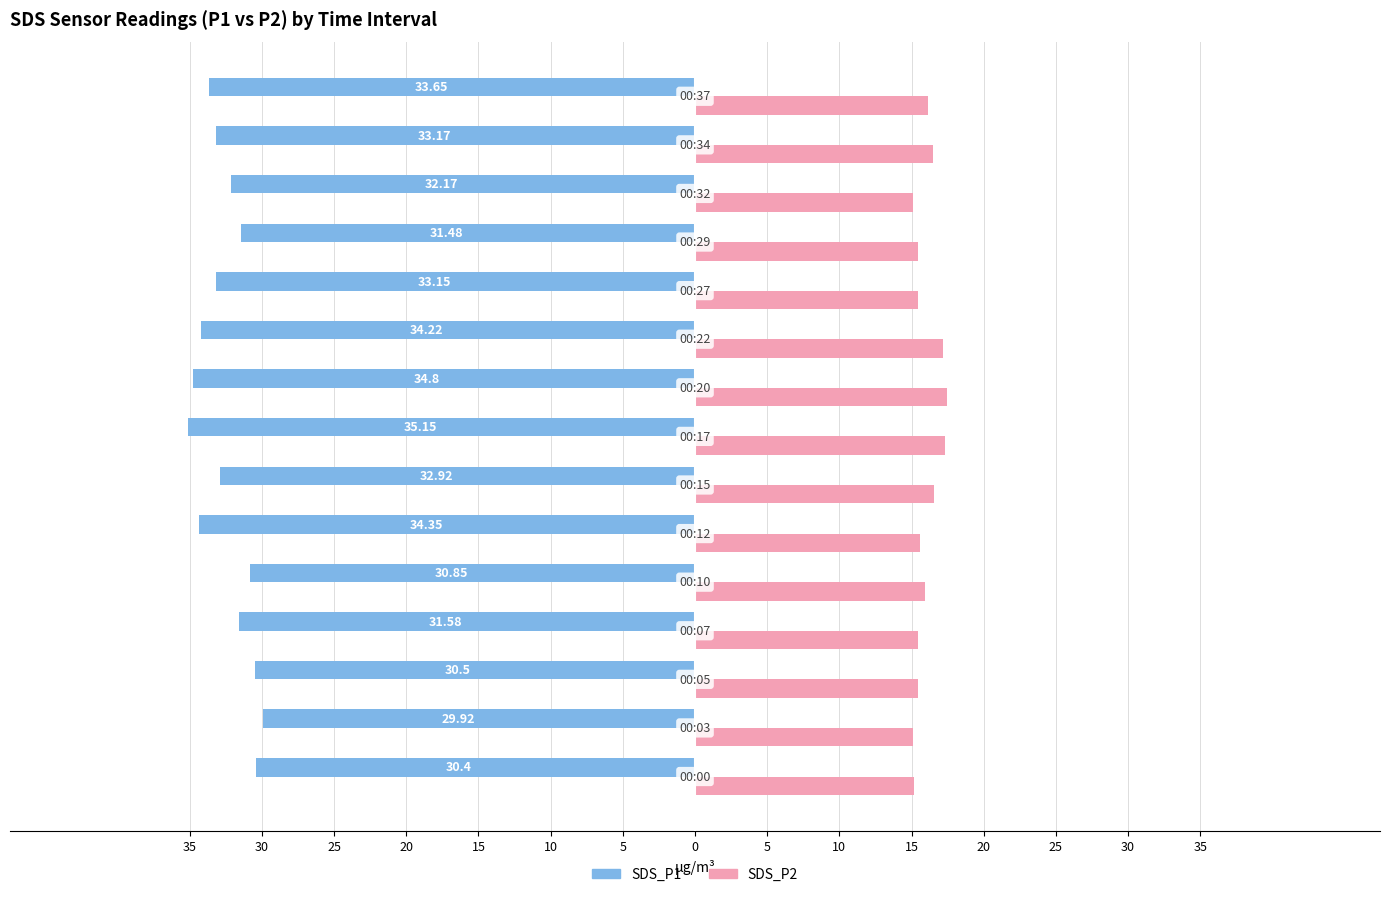

Which series has the largest range (max minus min)?

SDS_P1